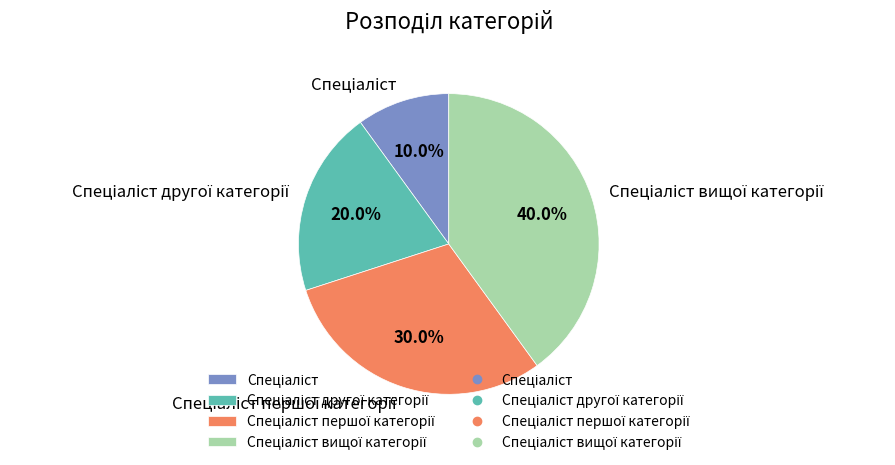

To the nearest percent, what is the average slice percentage?

25%